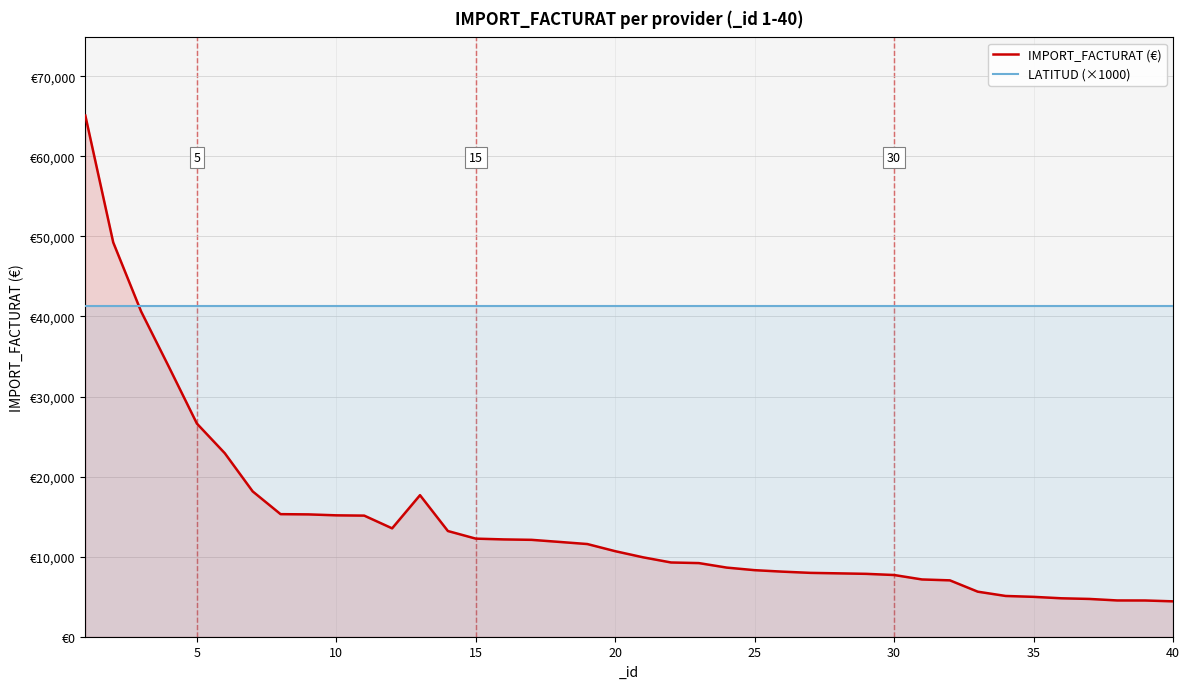

What is the highest value of the LATITUD (×1000) series?

41284.3